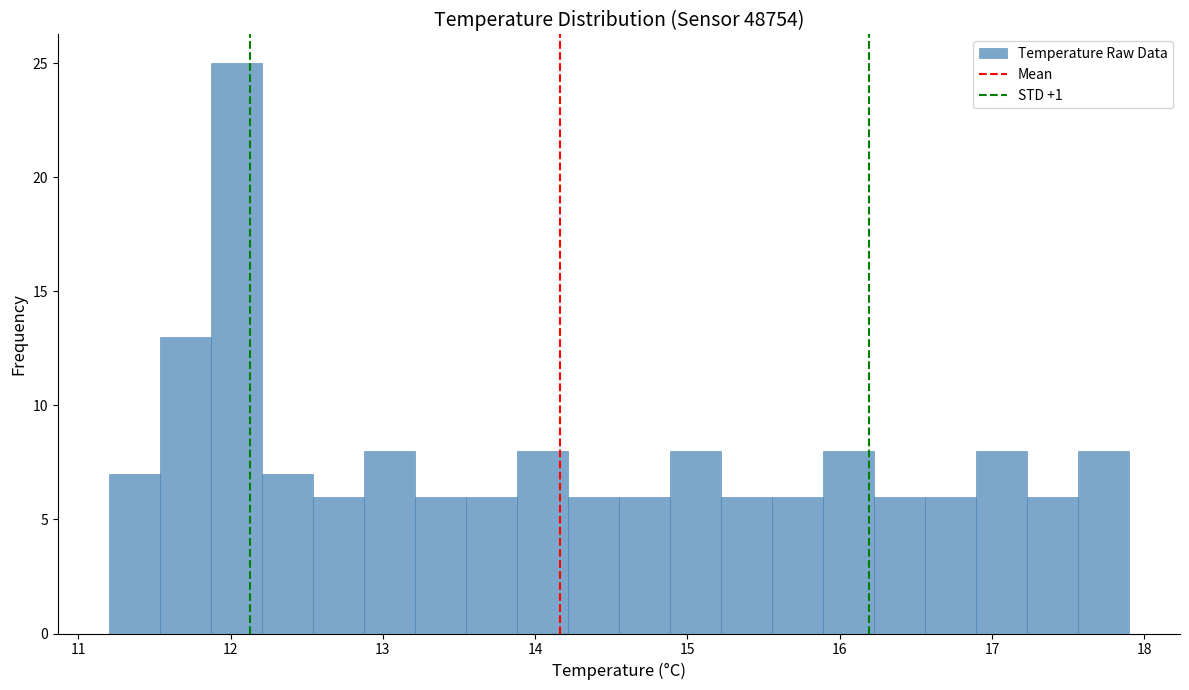

Read against the x-axis, roughly where is the centre of the tallest bar?

12.0